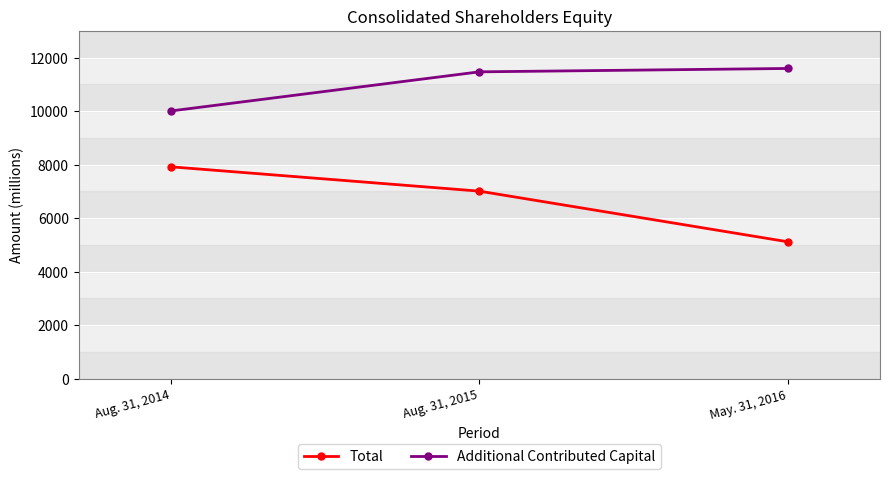

At which label does Total reach its peak?

Aug. 31, 2014